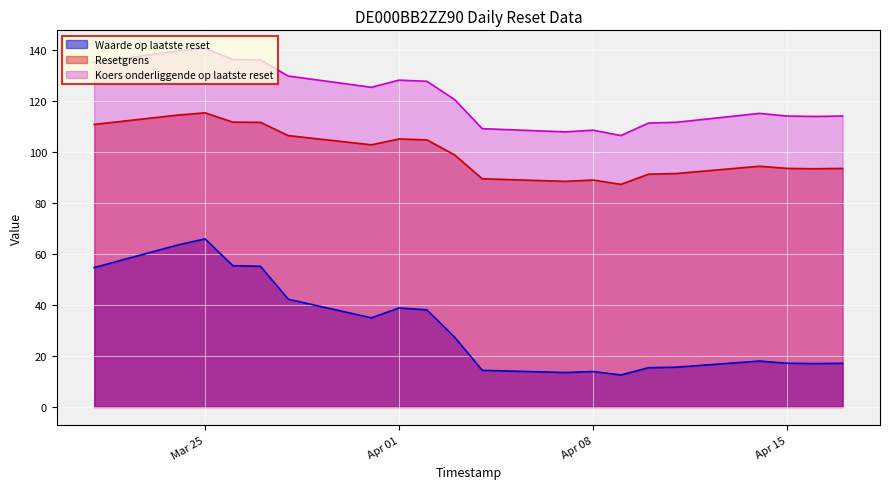

Which category has the highest value across all series?

2025-03-25